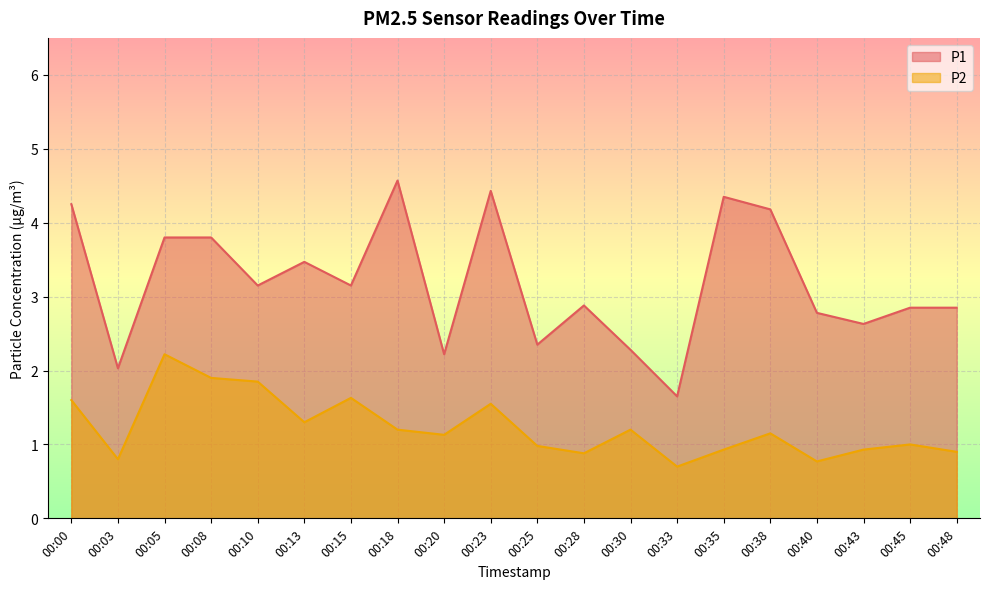

Where is the first local maximum for P2?

00:05